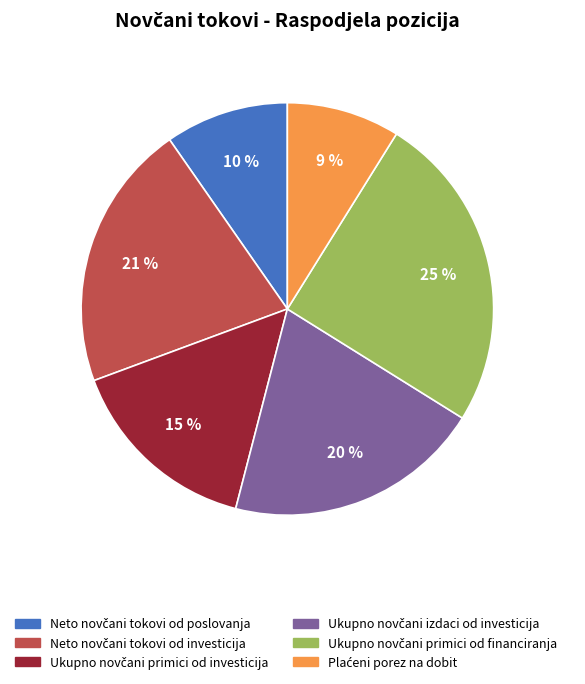

To the nearest percent, what is the average slice percentage?

17%